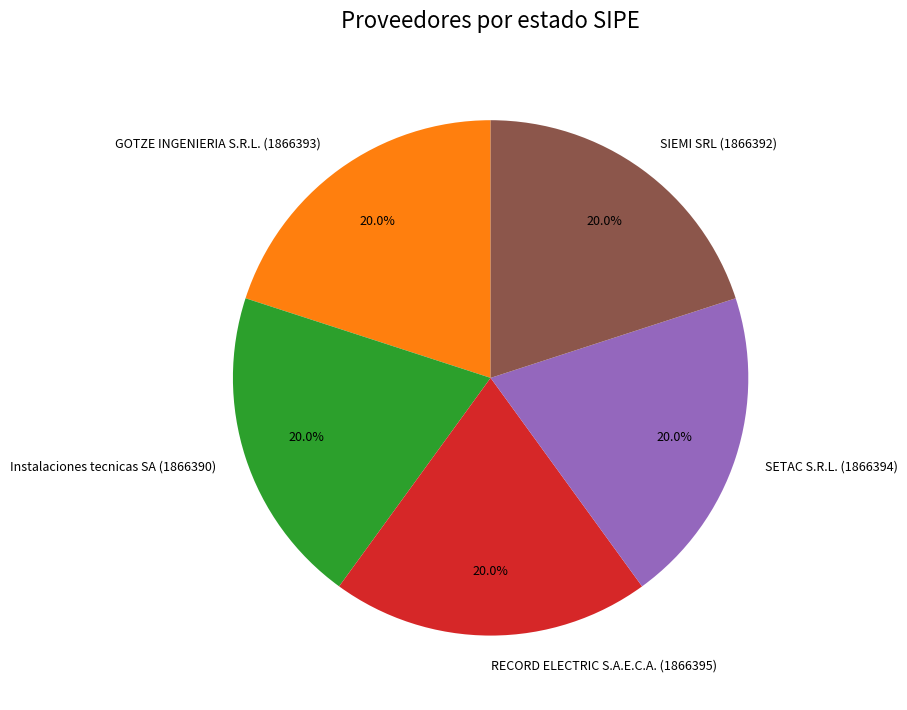

How many segments does this pie chart have?

5